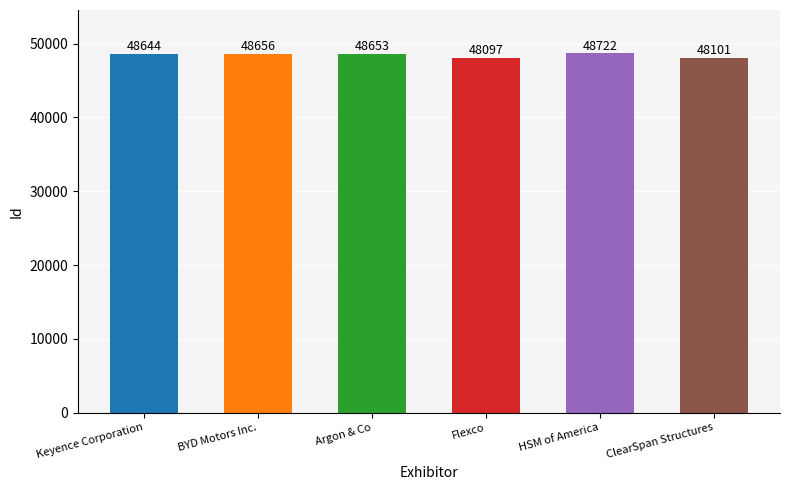

Where does the data first go above 48653?

BYD Motors Inc.